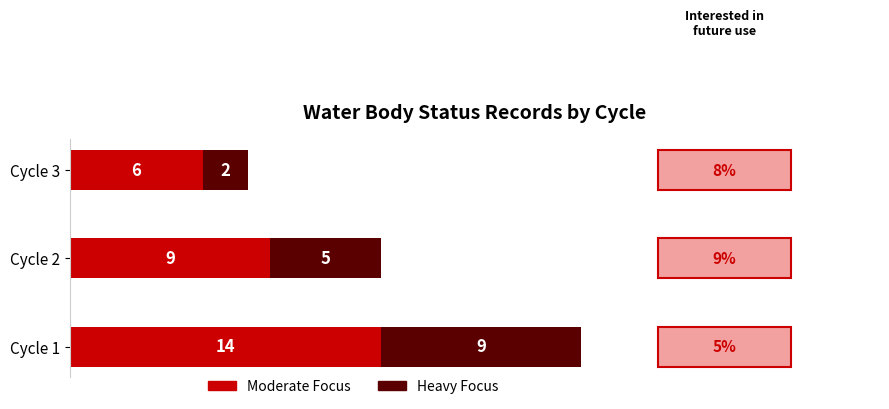

At which category is the sum across all series the highest?

Cycle 1